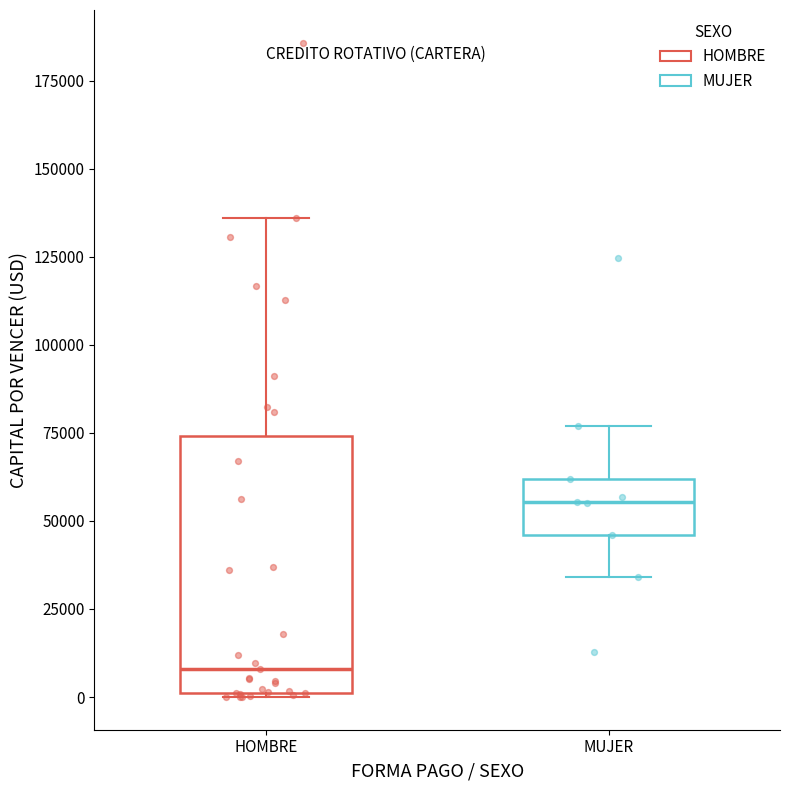

Where is the upper edge of the box for MUJER on the y-axis? The values are not printed on the chart, so give them approximately, as read against the axis.

60000